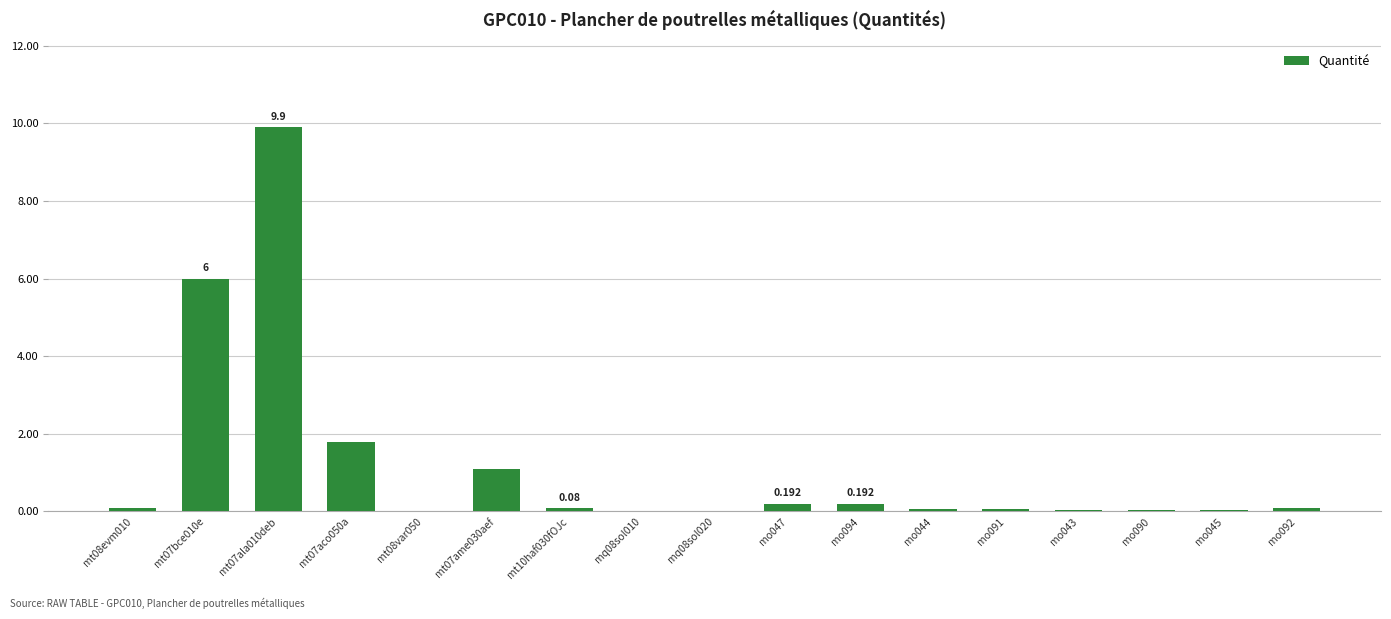

What is the difference between the second highest and second lowest values?

6.0